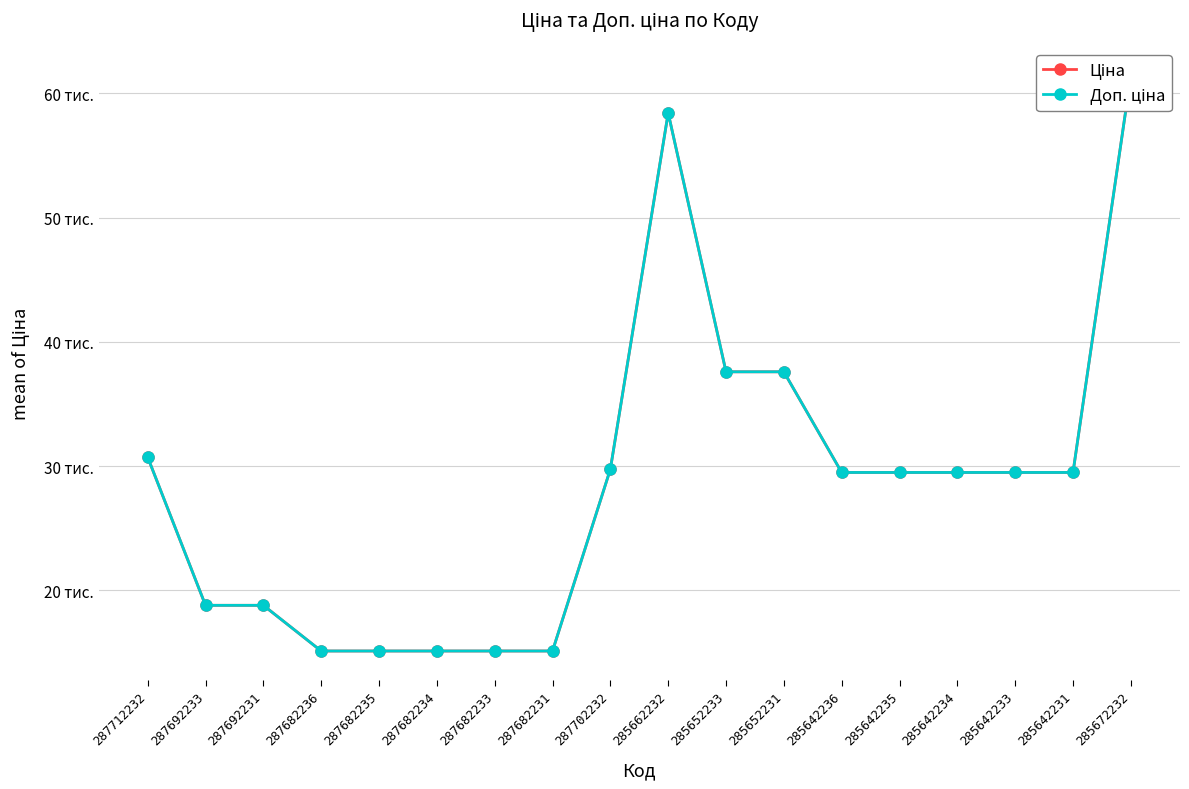

Where is the first local maximum for Доп. ціна?

285662232